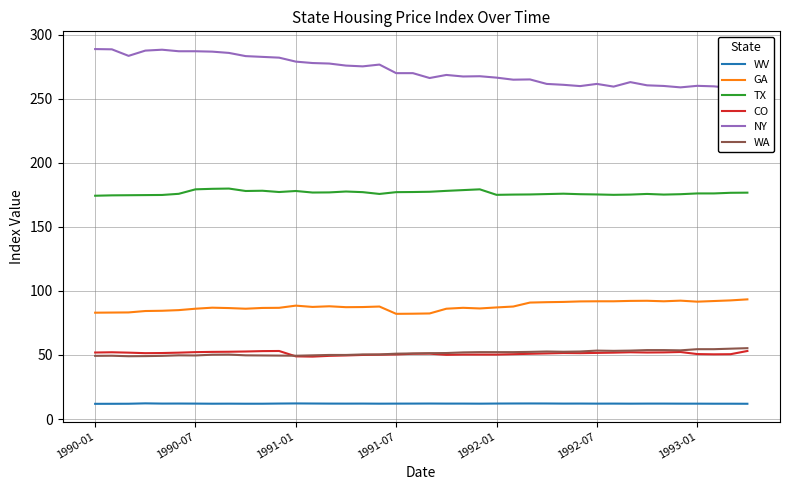

True or false: WA and WV cross at least once.

False